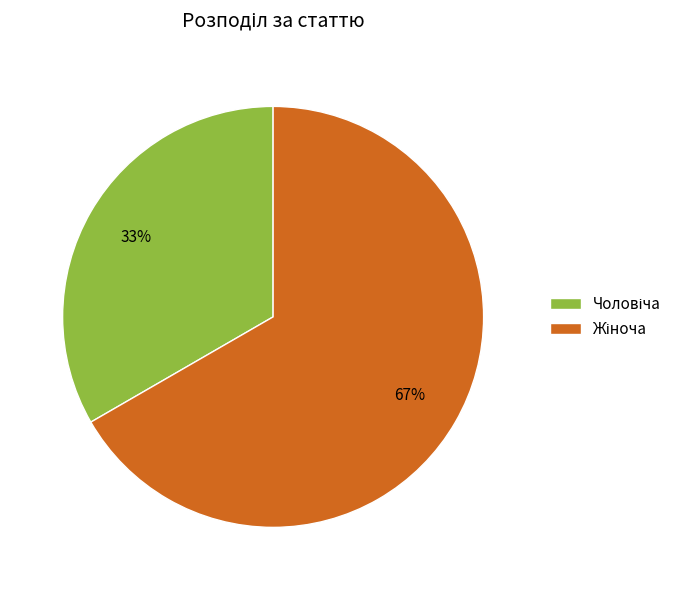

To the nearest percent, what is the average slice percentage?

50%